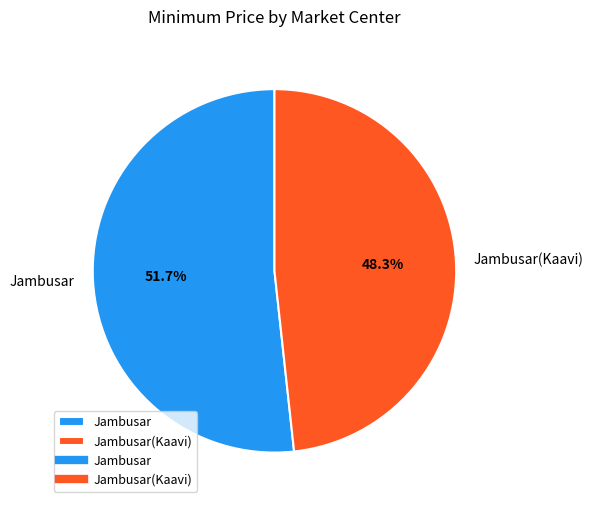

Which has a higher value, Jambusar(Kaavi) or Jambusar?

Jambusar